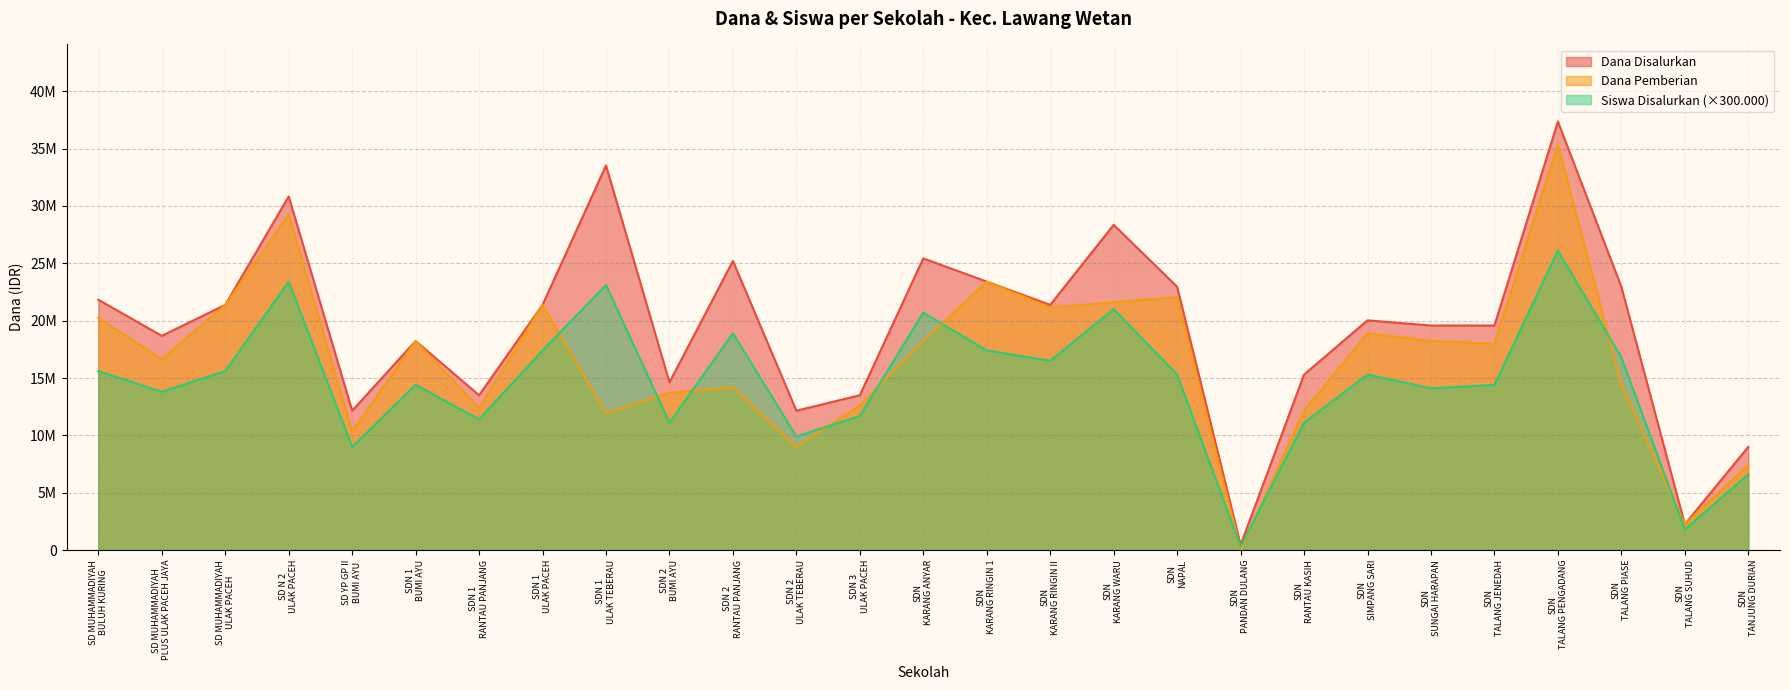

At which category is the sum across all series the highest?

SDN
TALANG PENGADANG